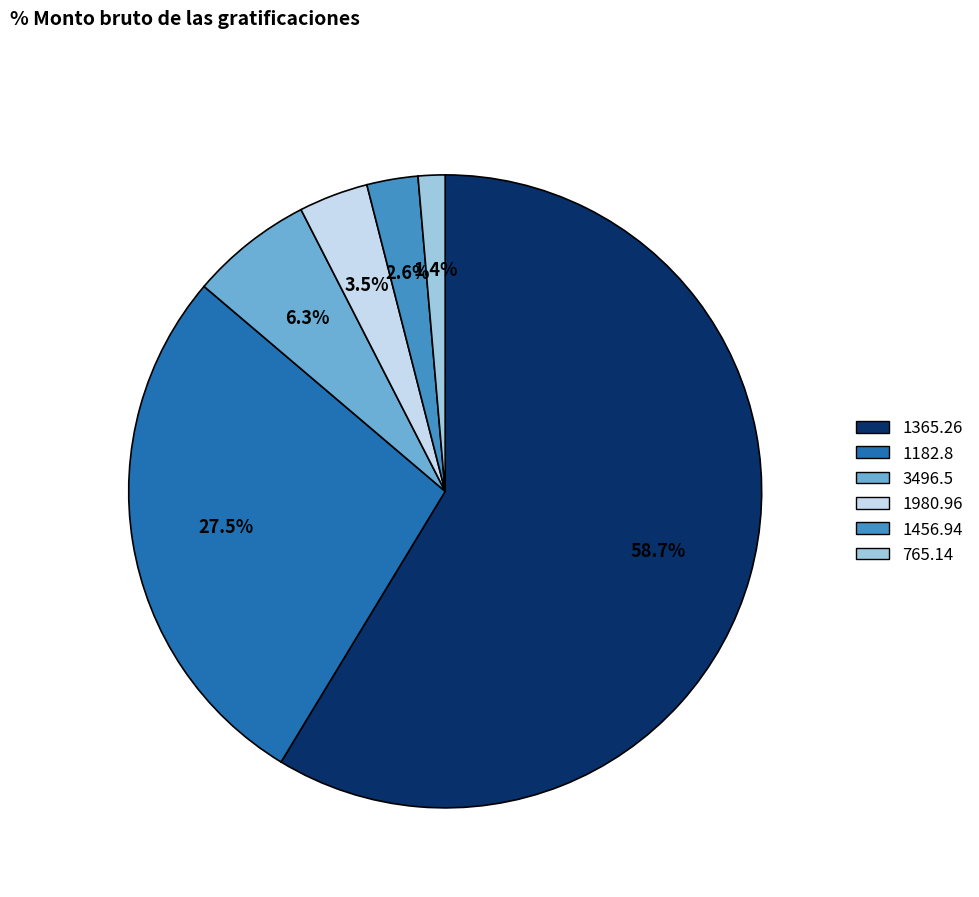

Does any single category account for the majority?

Yes